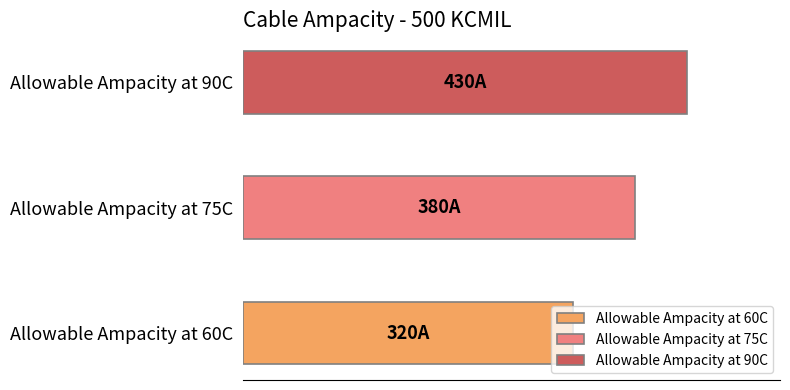

List the labels in order of value, smallest first.

Allowable Ampacity at 60C, Allowable Ampacity at 75C, Allowable Ampacity at 90C